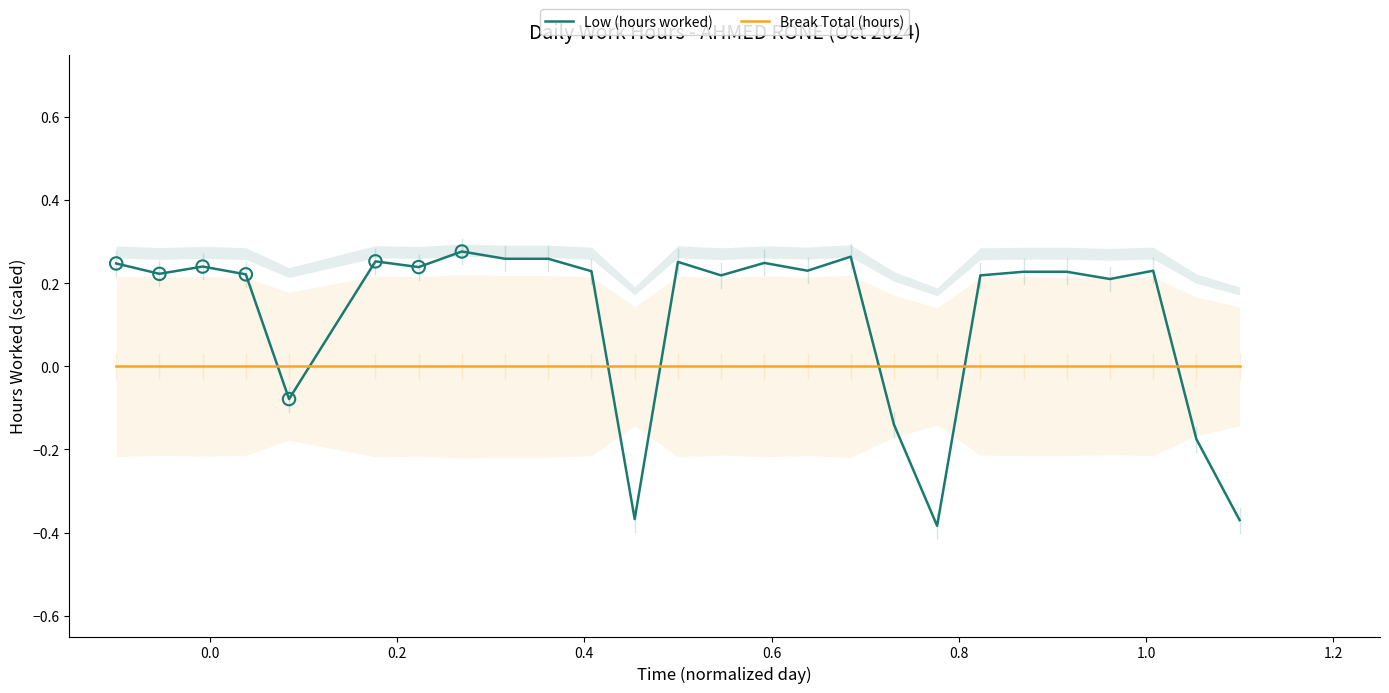

How many intersections are there between Low (hours worked) and Break Total (hours)?

7